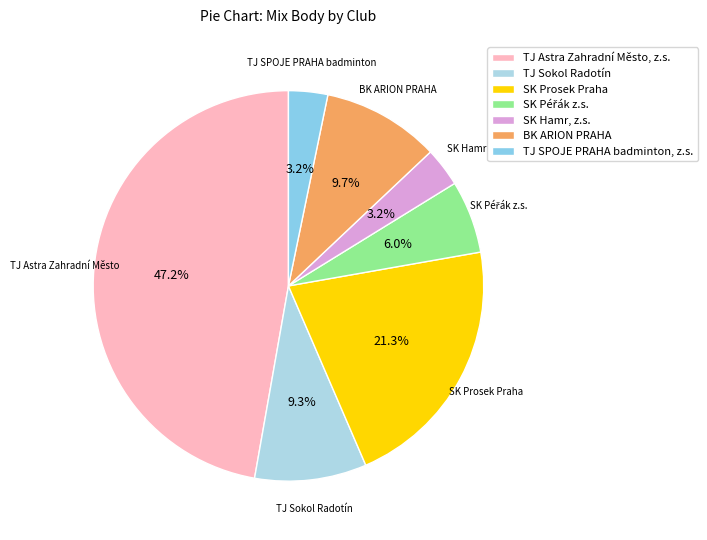

The SK Prosek Praha slice represents 27% of the pie. True or false?

False